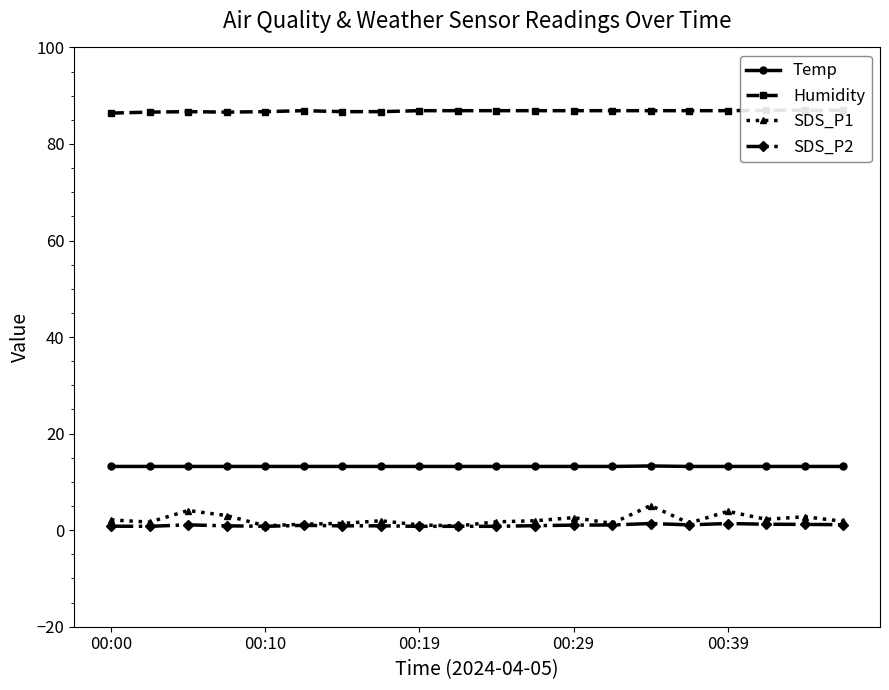

What is the total value across all series at 9?

101.8